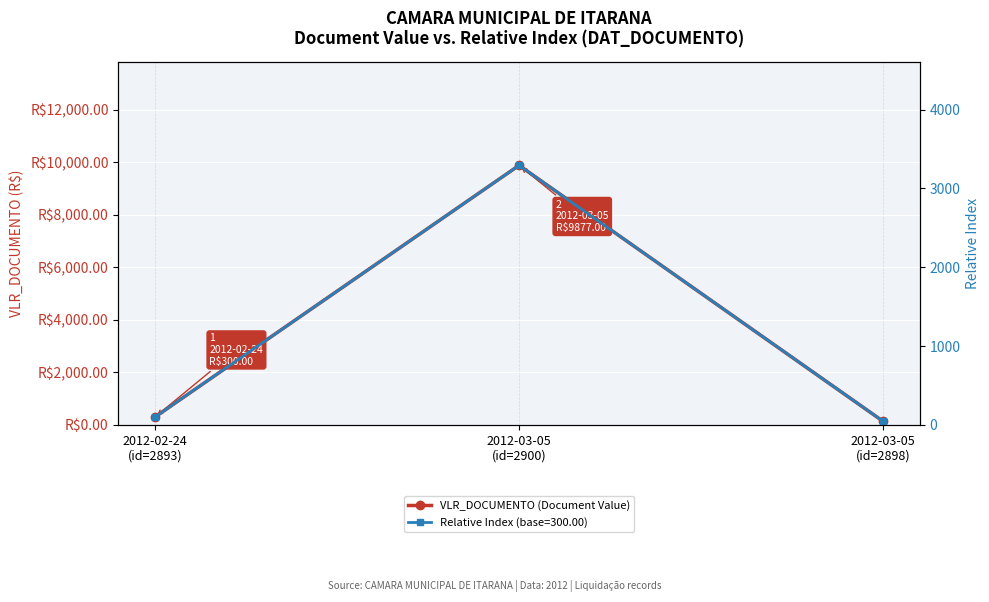

At which label is the value closest to 5005?

2012-02-24
(id=2893)